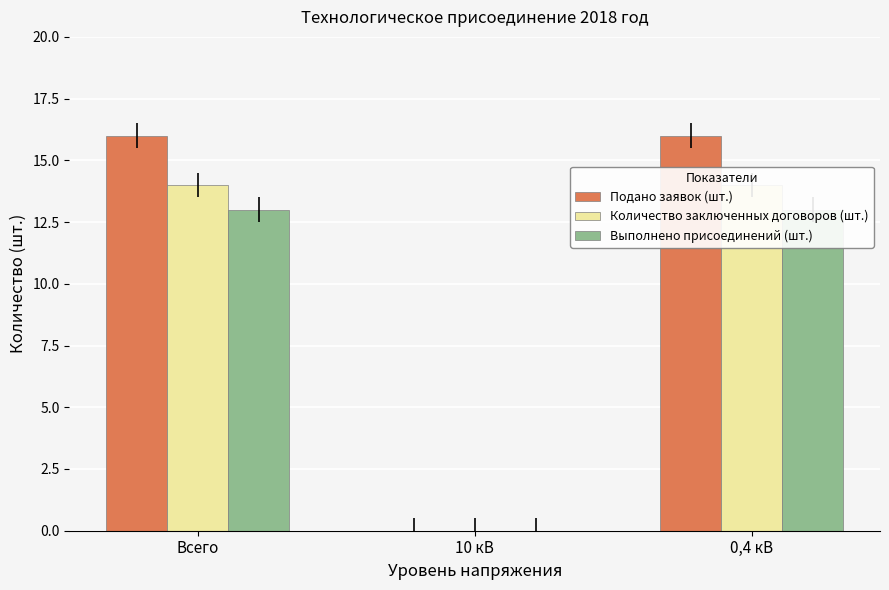

List the series in order of their peak value, lowest first.

Выполнено присоединений (шт.), Количество заключенных договоров (шт.), Подано заявок (шт.)